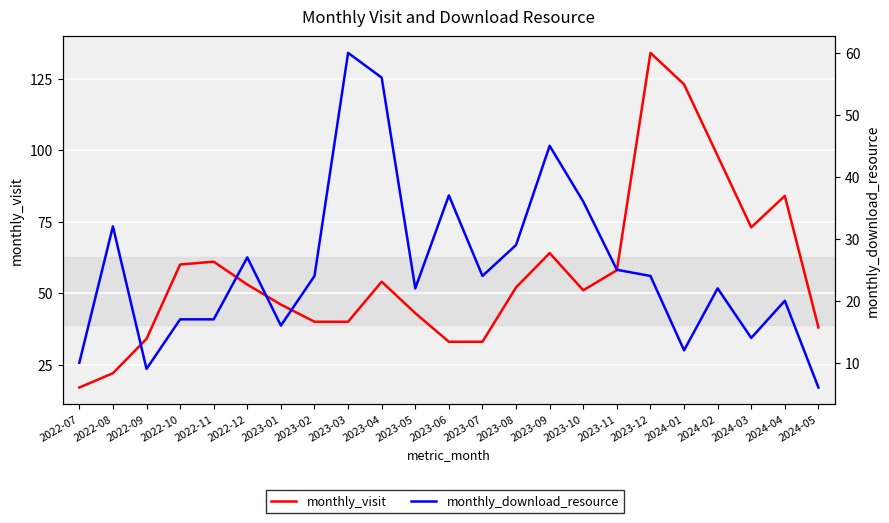

After their last crossing, which series has the higher values: monthly_download_resource or monthly_visit?

monthly_visit